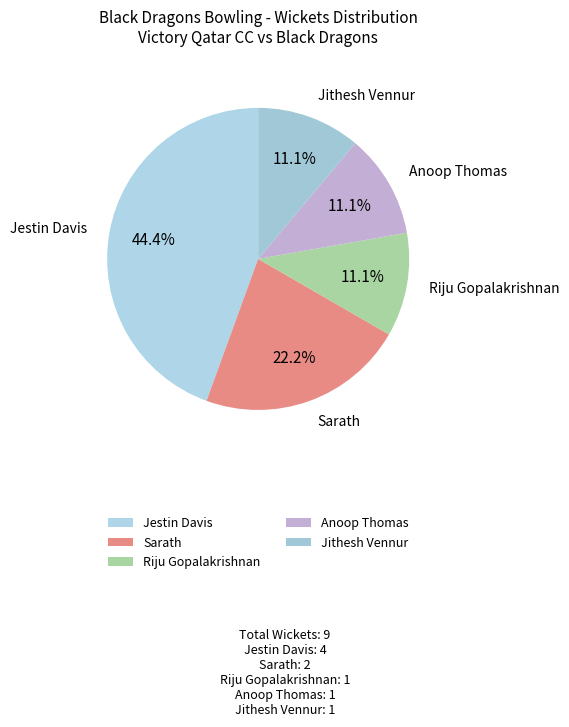

To the nearest percent, what is the average slice percentage?

20%